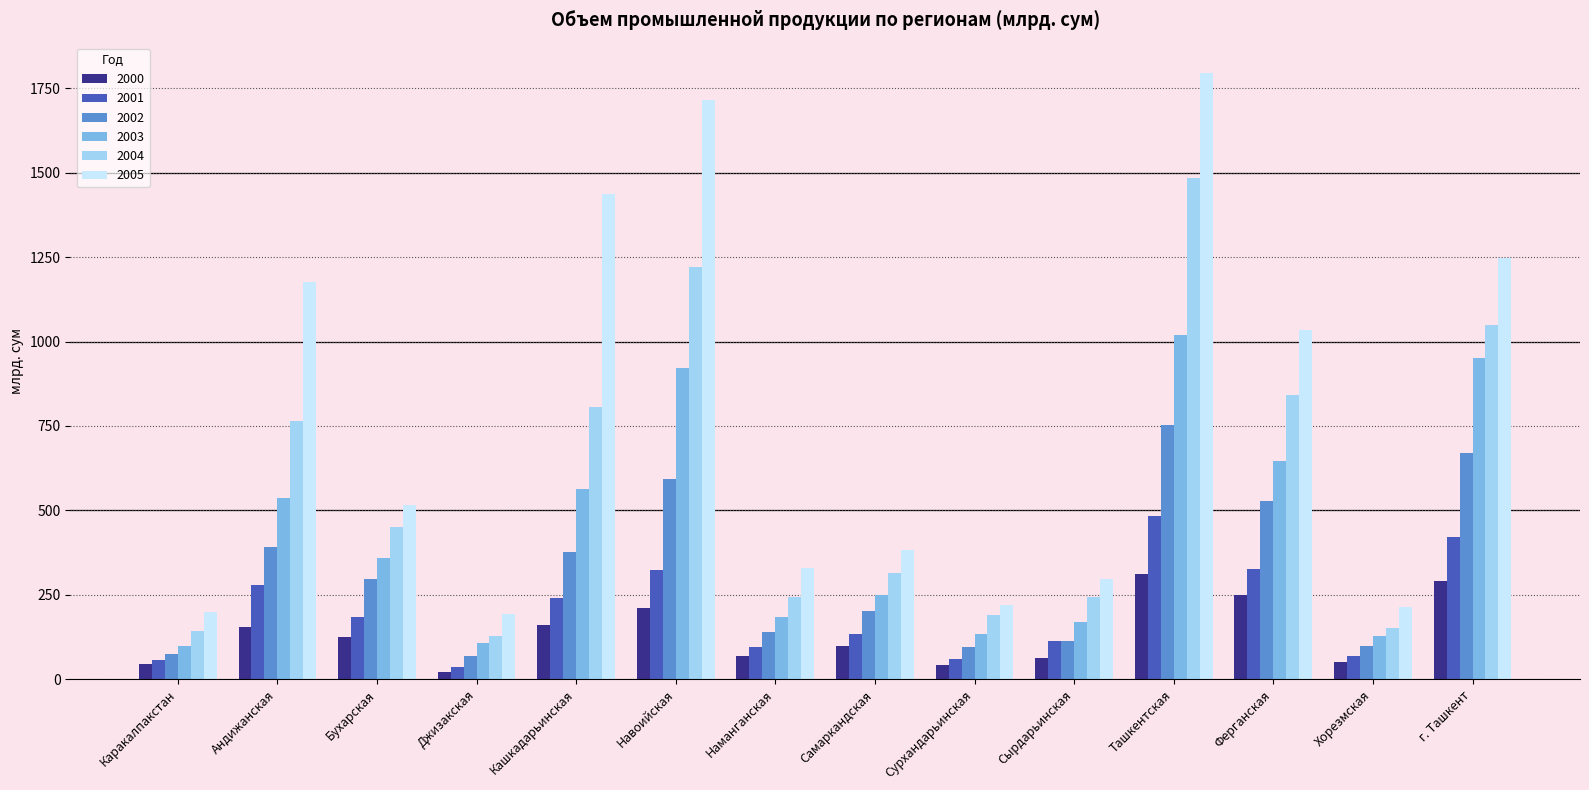

What is the label of the 8th bar from the right?

Наманганская